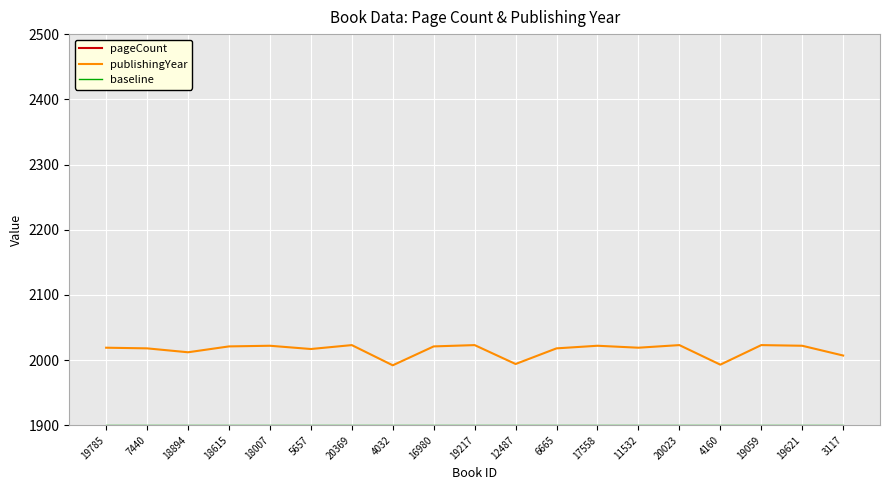

Is this an area chart (filled region under the line)?

No